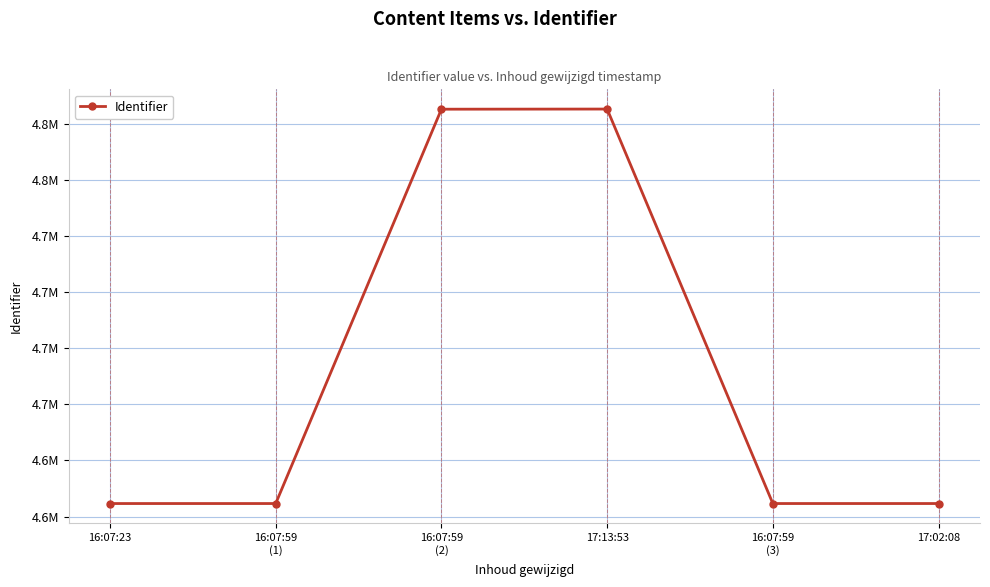

Does the chart have visible grid lines?

Yes